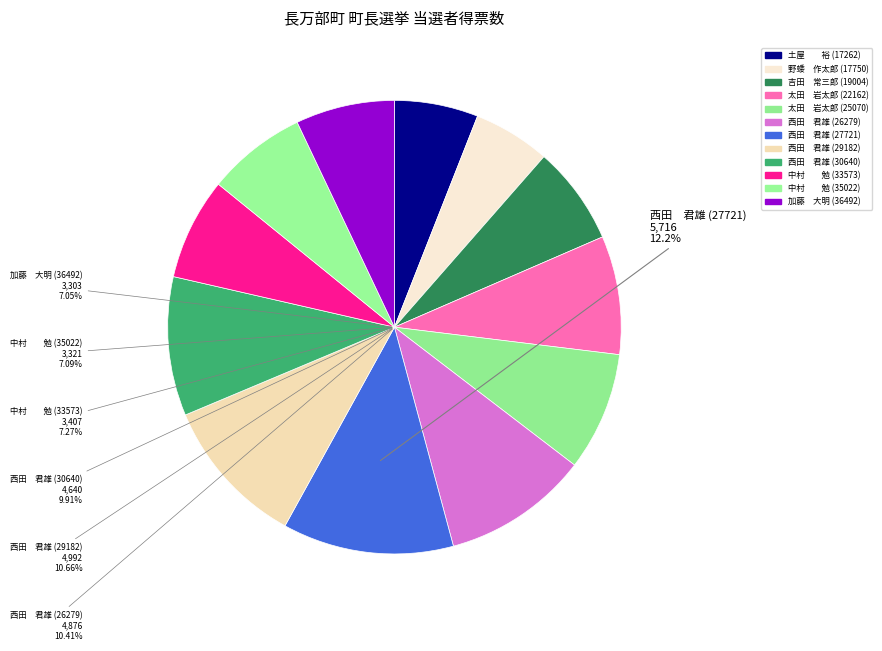

What percentage is NOT represented by 中村　　勉 (35022)?

92.9%